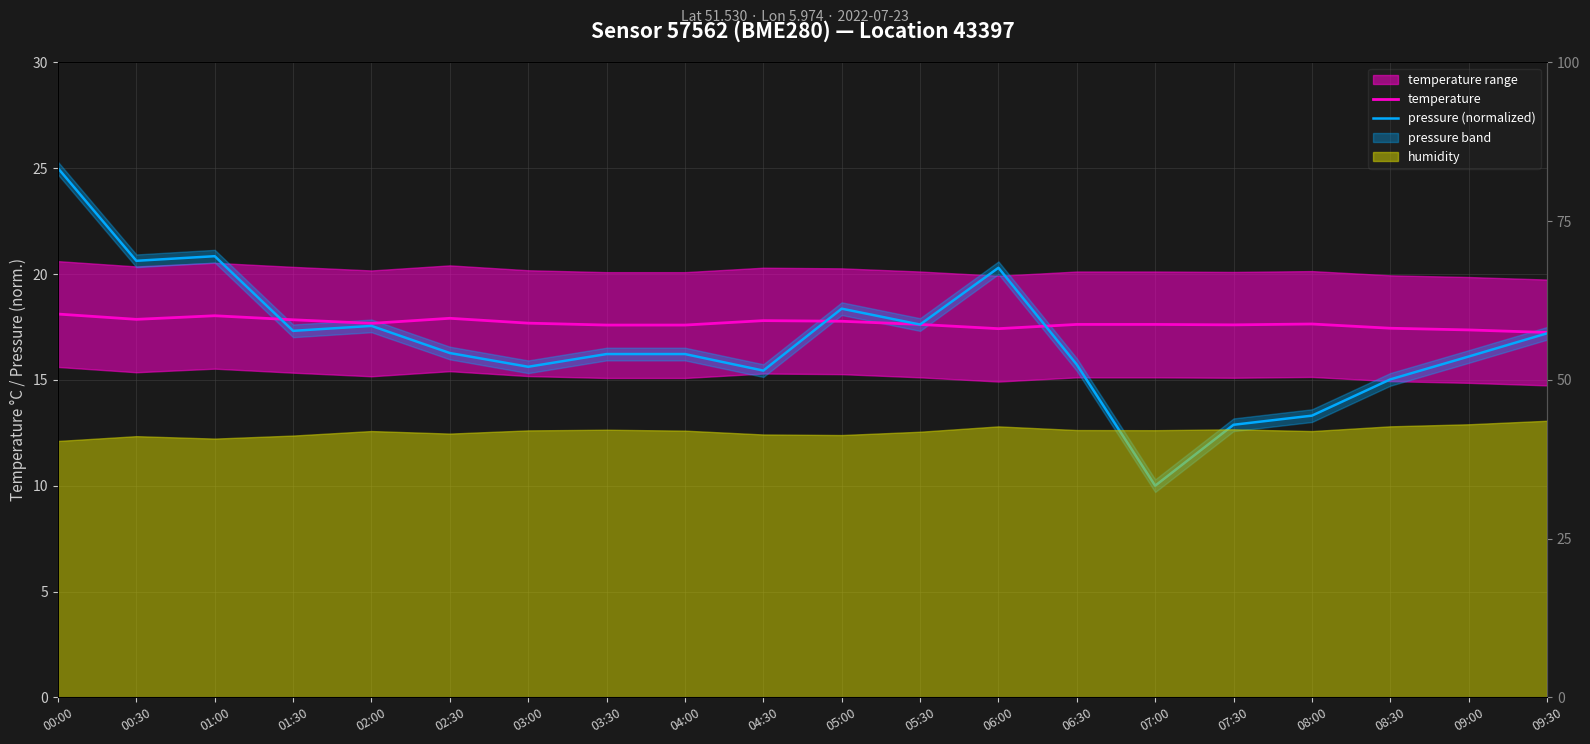

What is the total value across all series at 09:00?

33.5